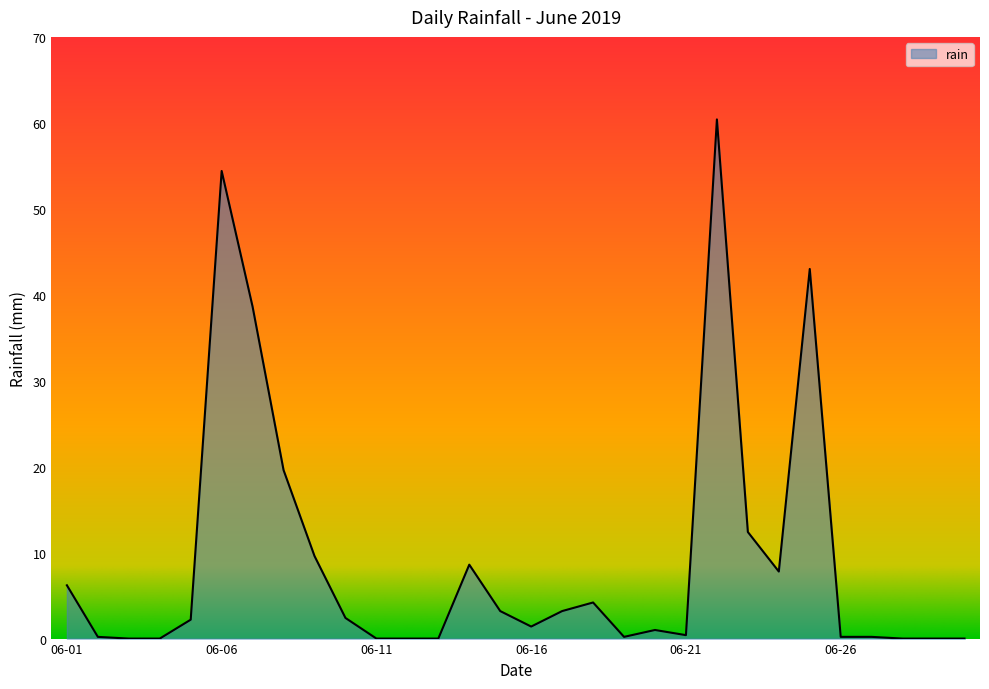

What is the maximum value shown in the chart?

60.4